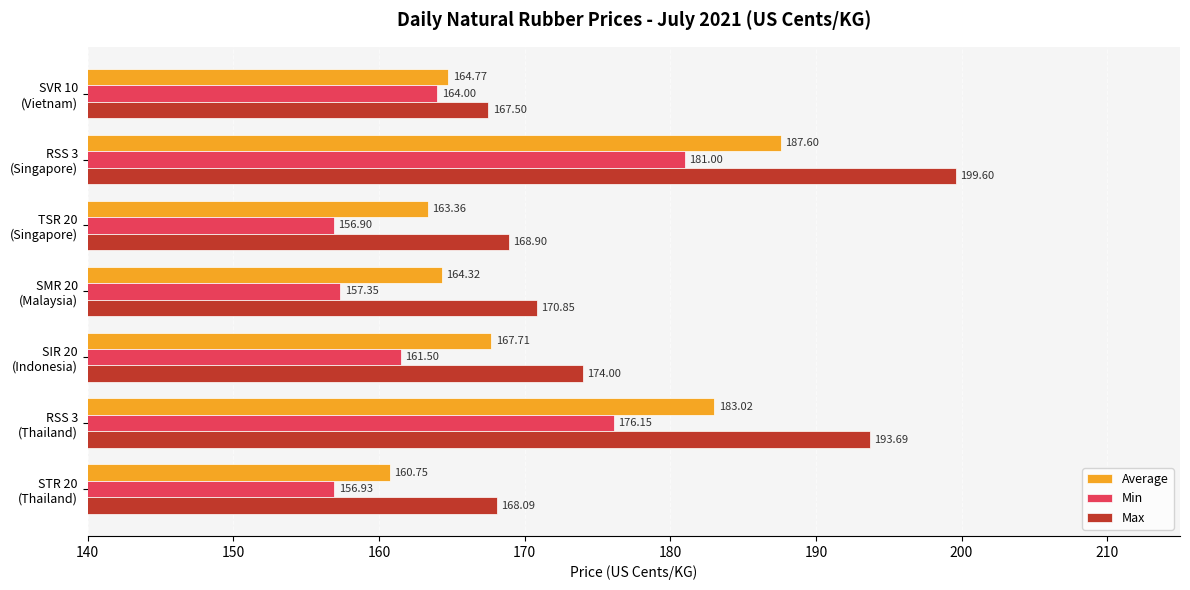

What is the sum of all Max values?

1242.6